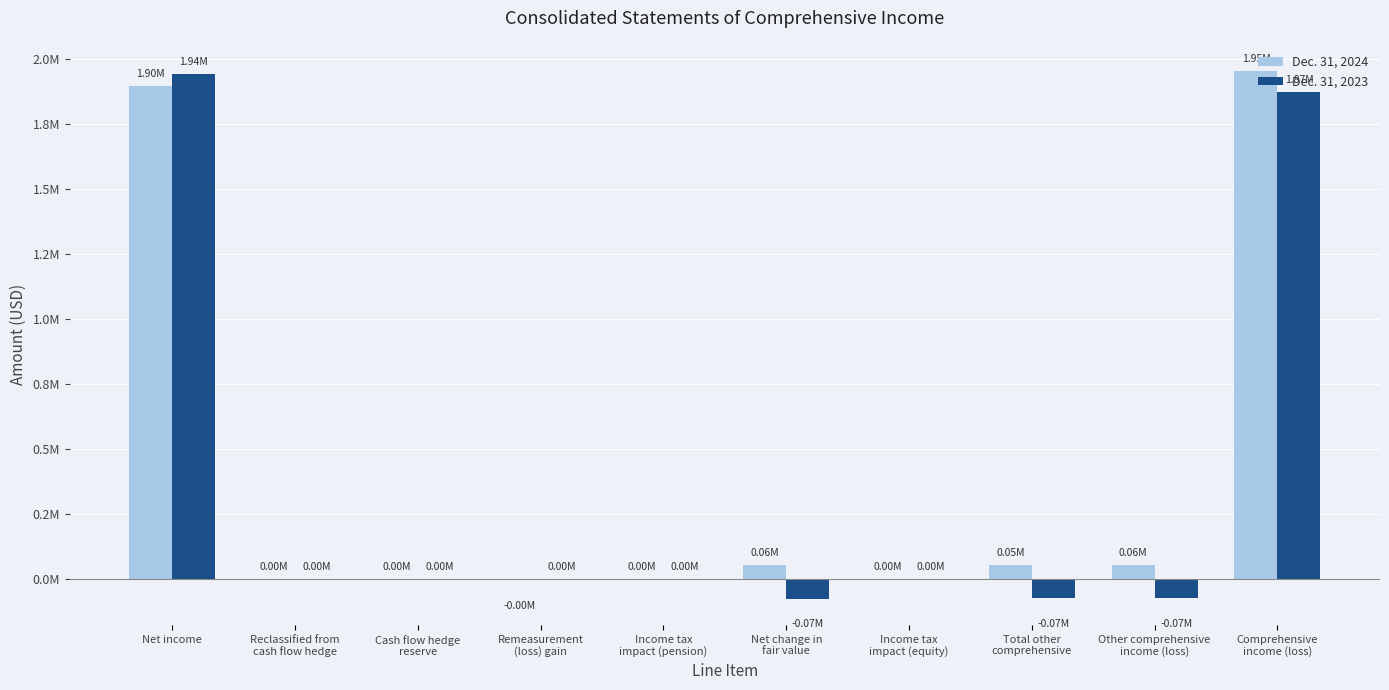

Is it true that Dec. 31, 2024 equals 1187177 at Income tax
impact (equity)?

False